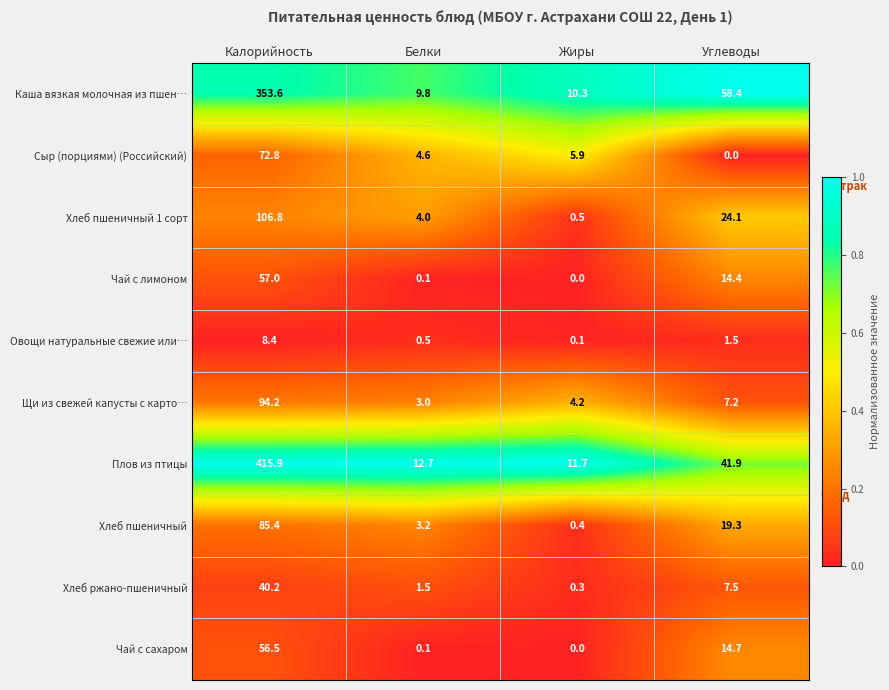

What is the sum of the Овощи натуральные свежие или… values at Углеводы and Калорийность?

9.9